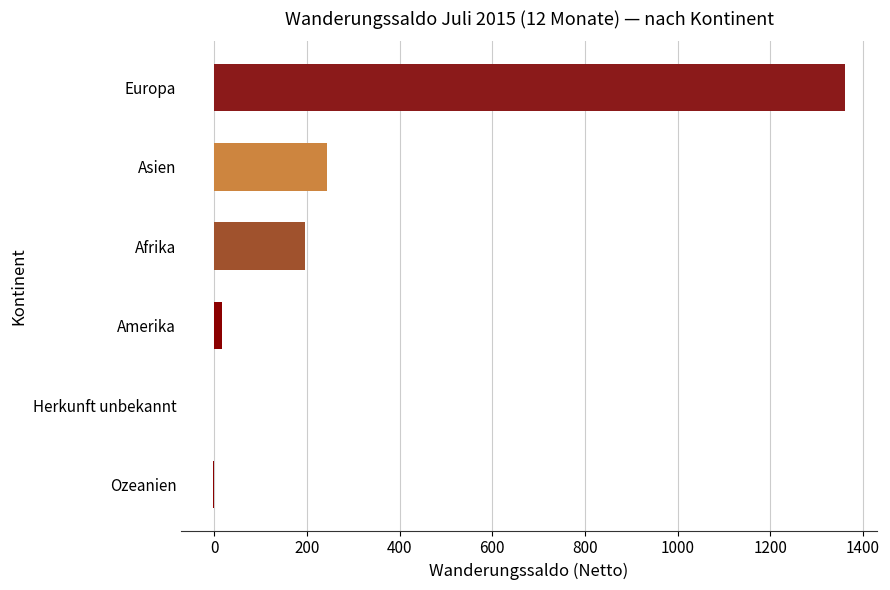

Approximately how many times larger is the value at Europa compared to Asien?

5.6